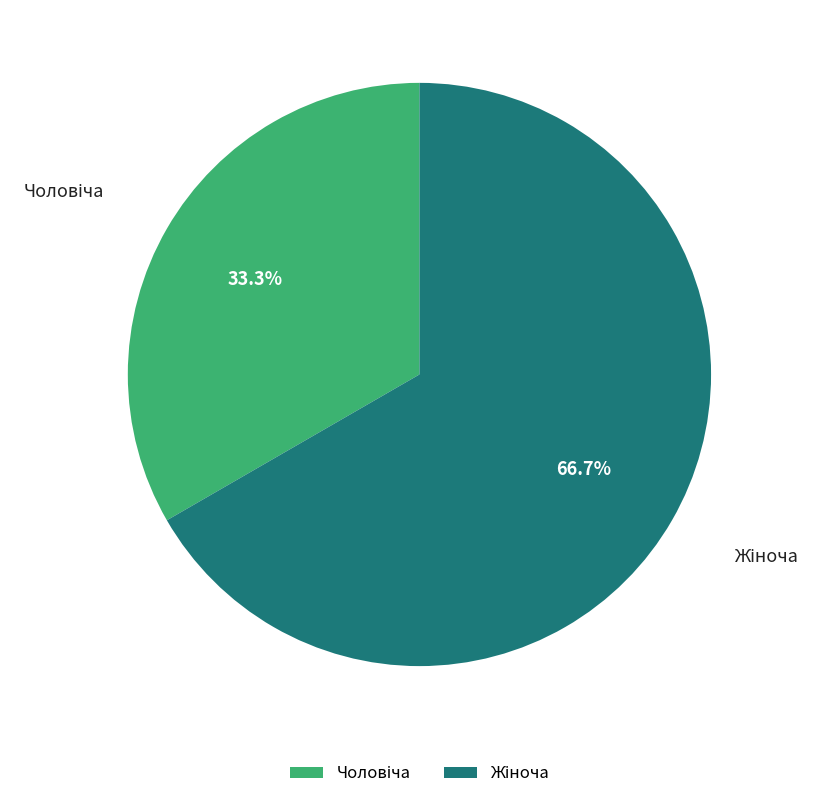

Does any single category account for the majority?

Yes